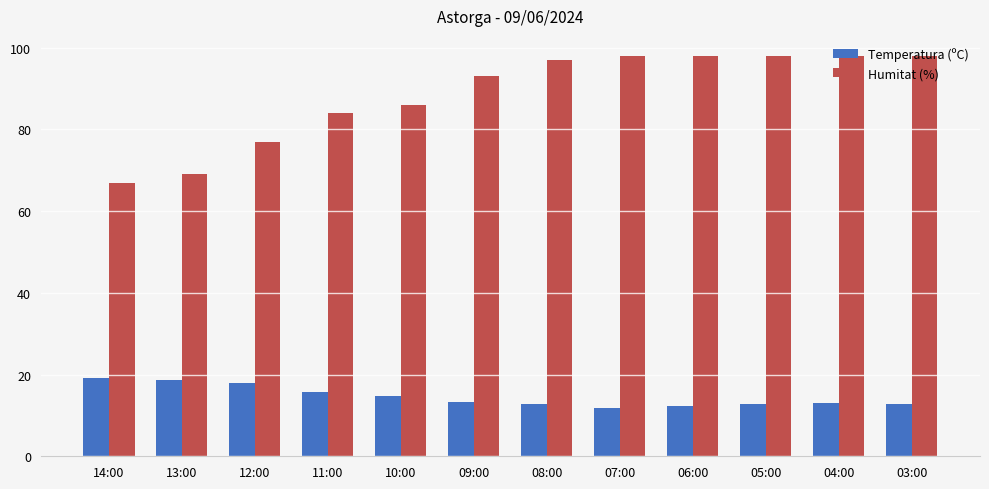

Count the number of data series in this chart.

2